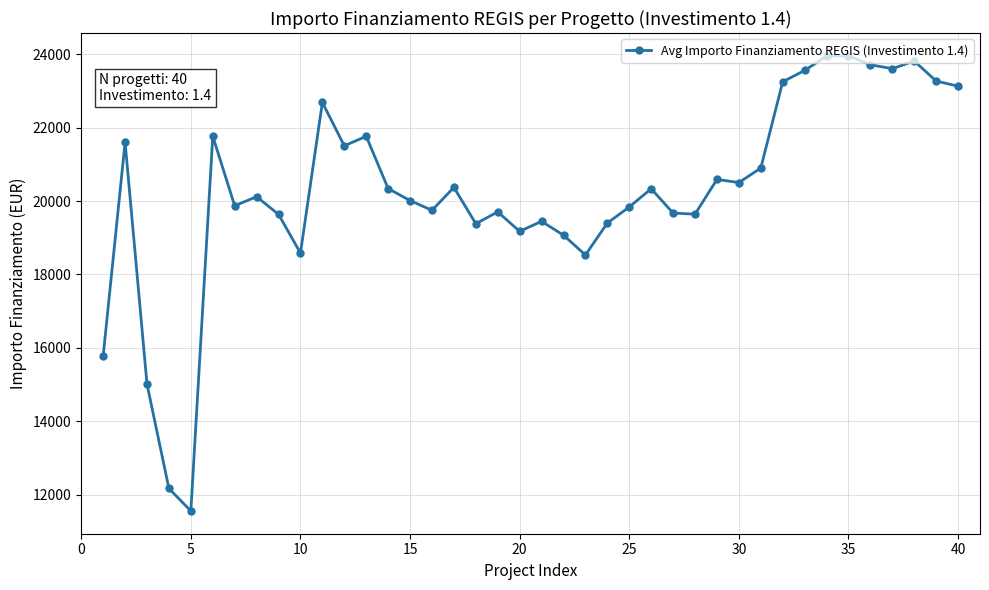

Count the number of categories in the chart.

40